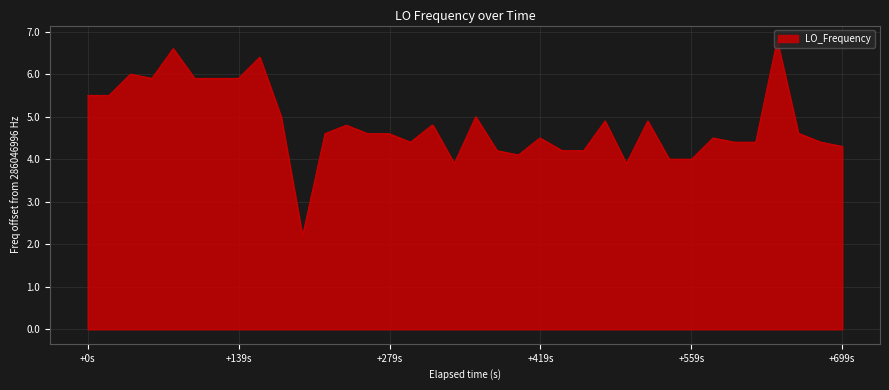

What is the minimum value shown in the chart?

2.2